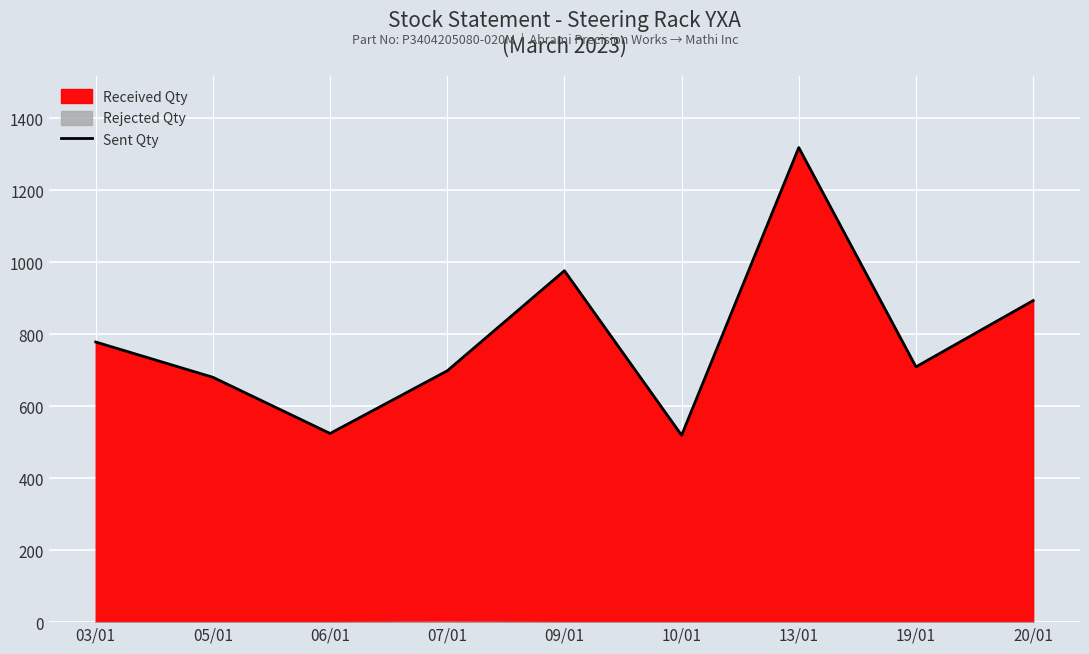

List the labels in order of value, smallest first.

10/01, 06/01, 05/01, 07/01, 19/01, 03/01, 20/01, 09/01, 13/01